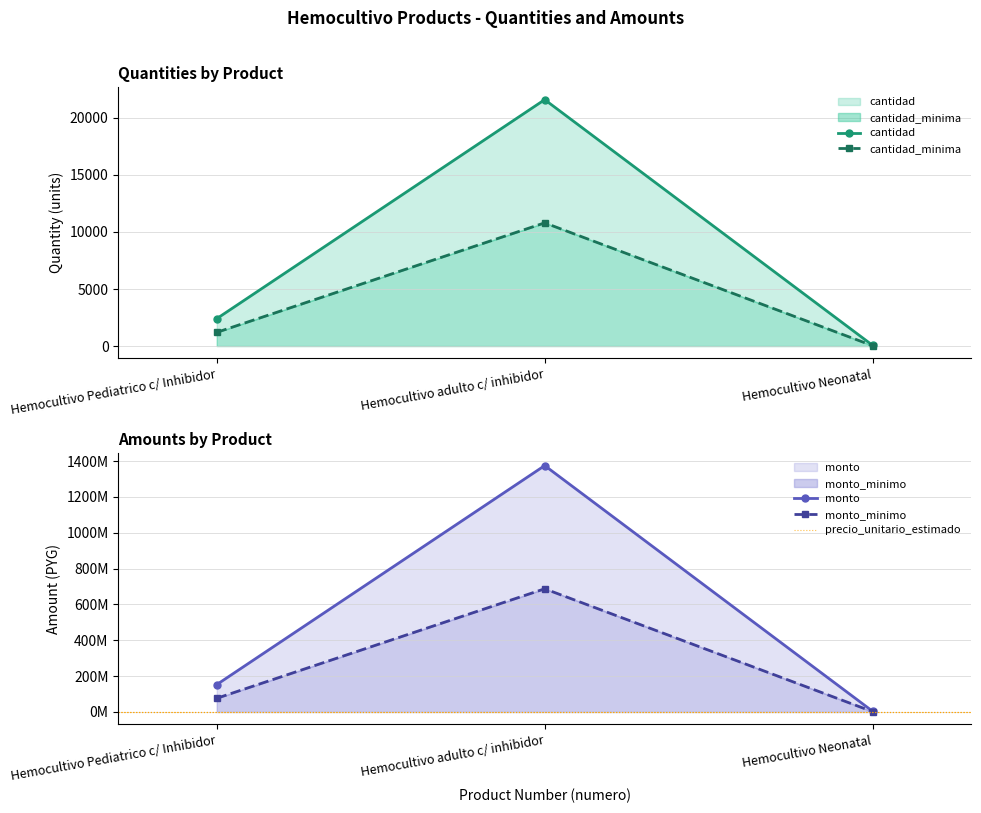

The monto_minimo series shows 5573993 at Hemocultivo Neonatal. True or false?

False